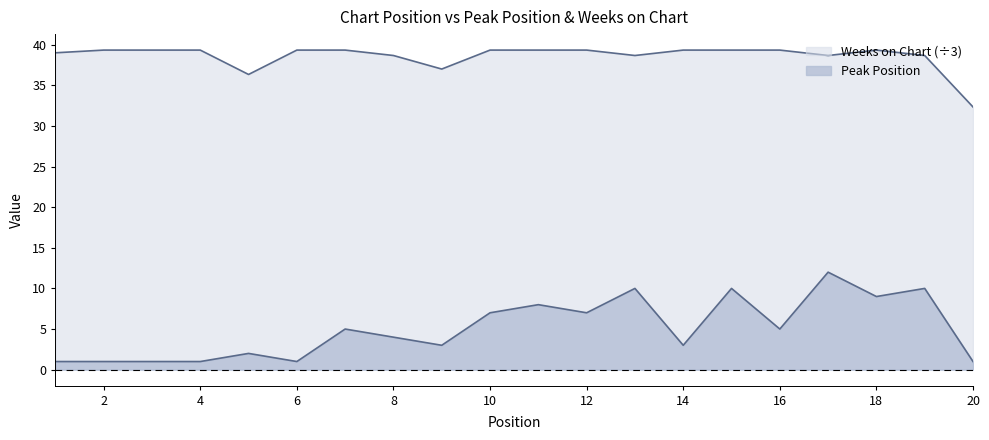

List the series in order of their peak value, lowest first.

Peak Position, Weeks on Chart